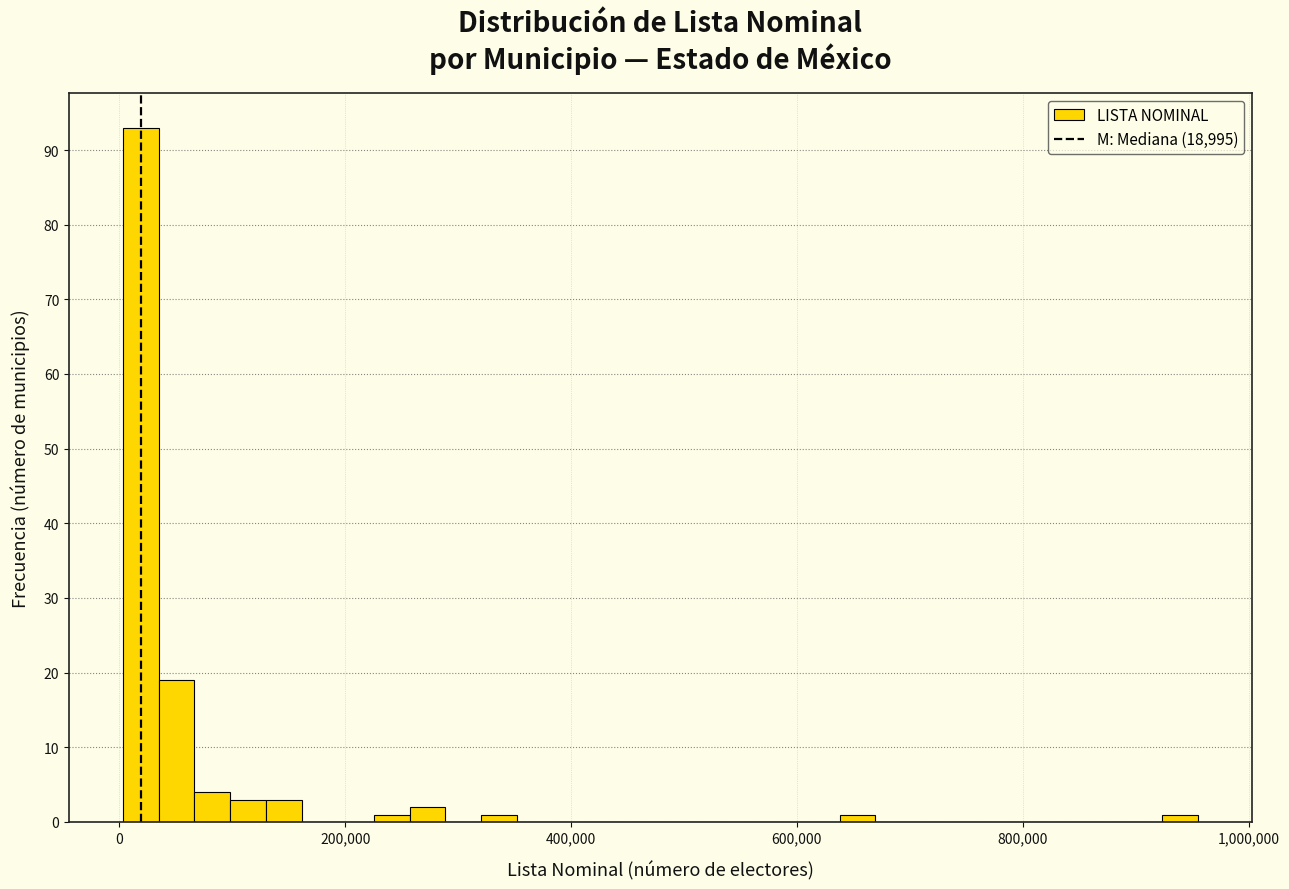

Around what value on the x-axis is the tallest bar? Give the approximate position of its centre, as read against the axis.

20000